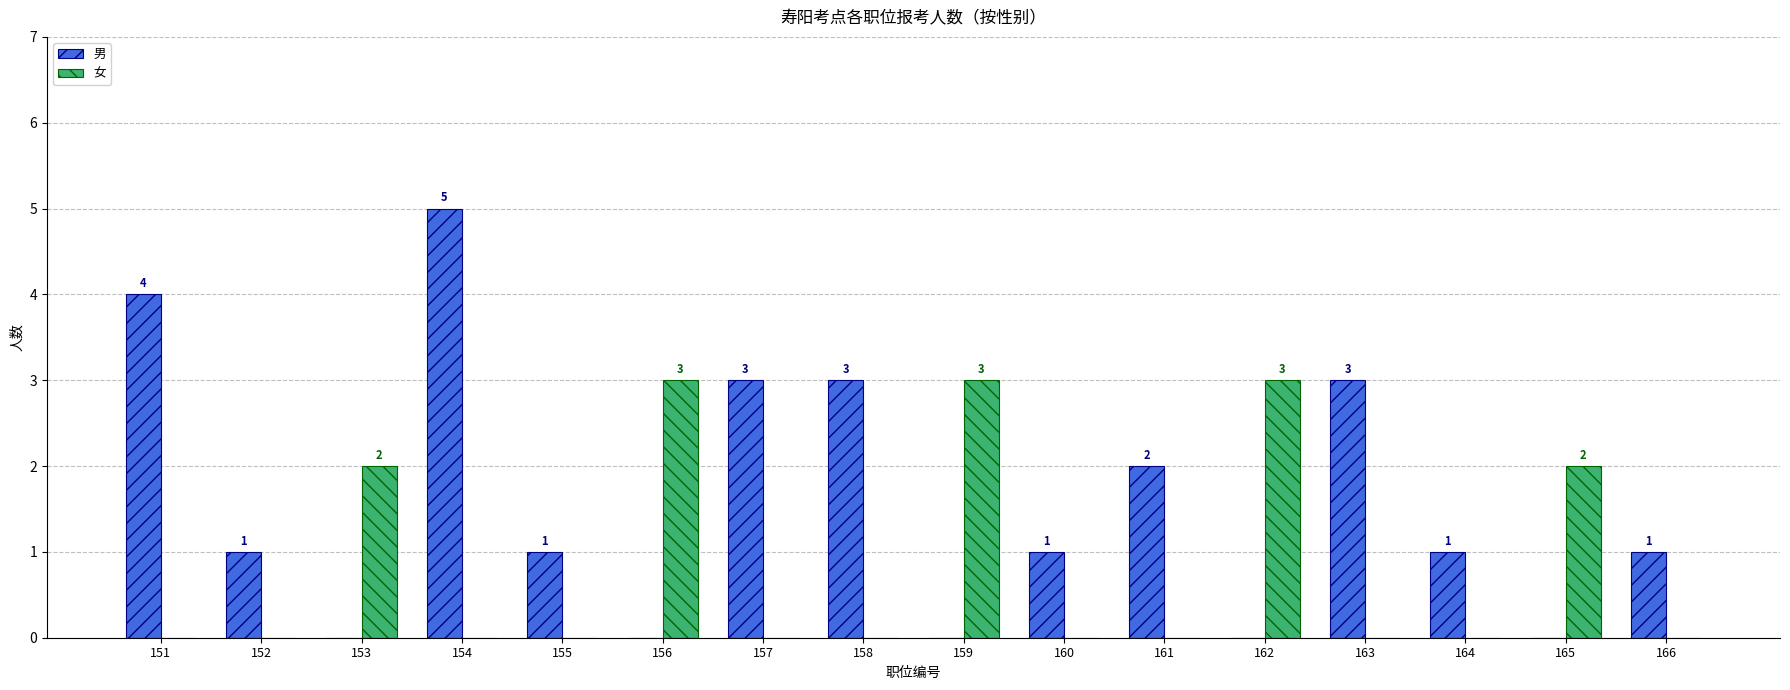

What is the difference between the 男 values at 166 and 159?

1